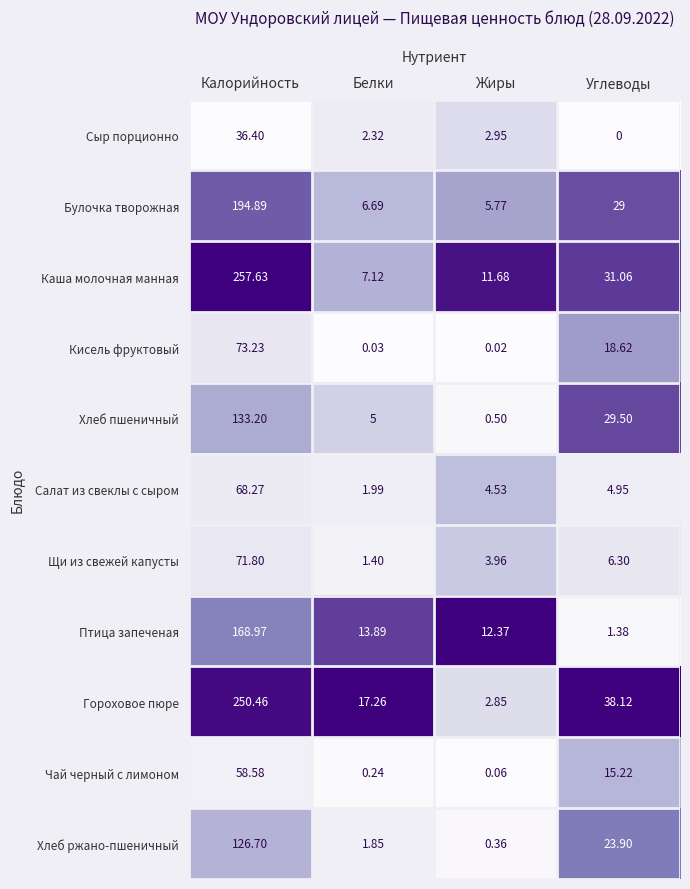

At which category does the chart reach its peak across all series?

Калорийность